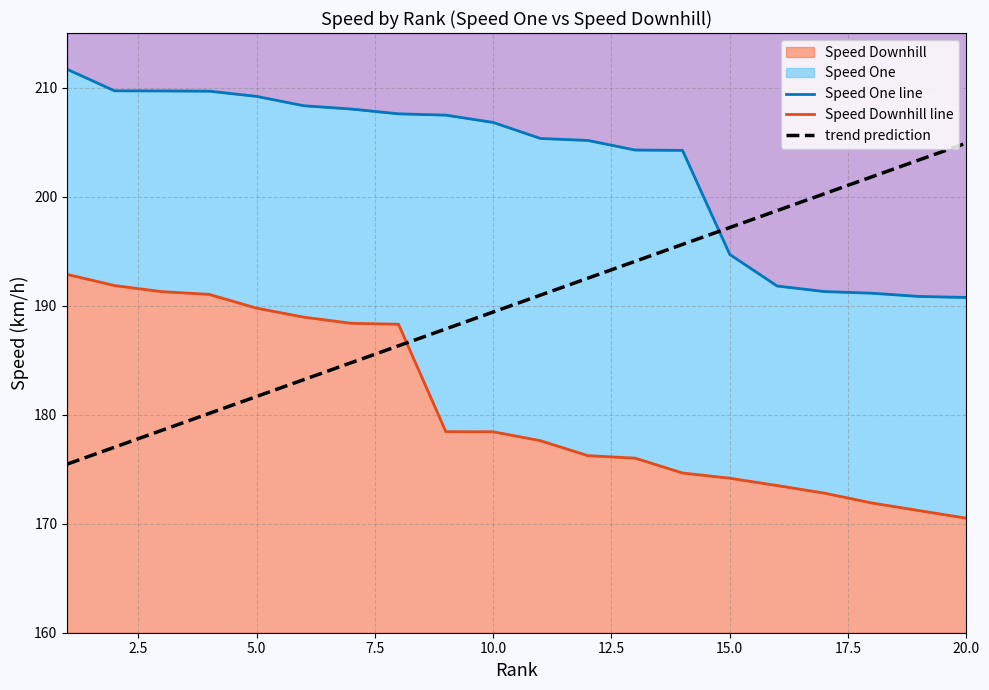

How many distinct data groups are displayed?

3